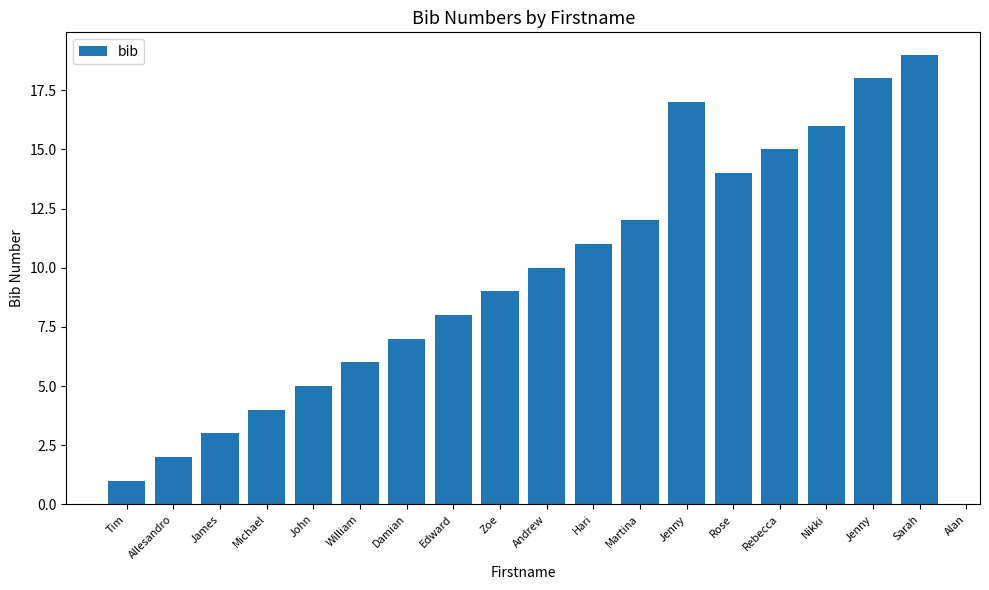

What is the sum of all values?

190